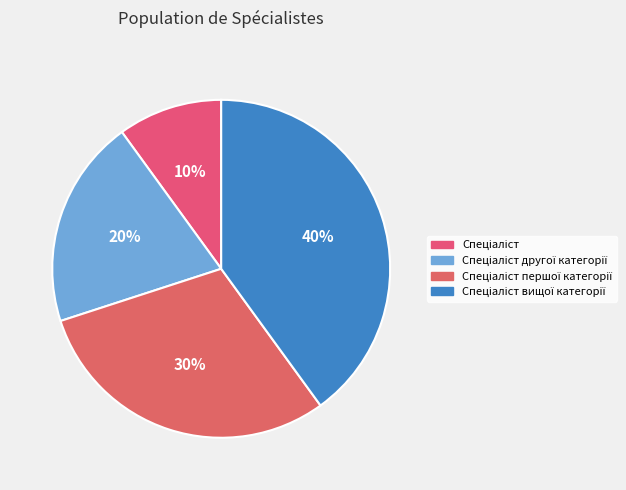

Which slice is the smallest?

Спеціаліст